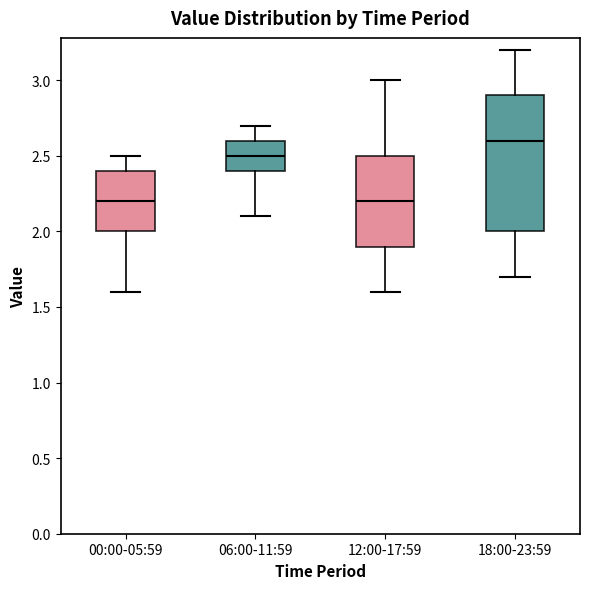

Which box is the tallest, from its lower edge to its upper edge?

18:00-23:59